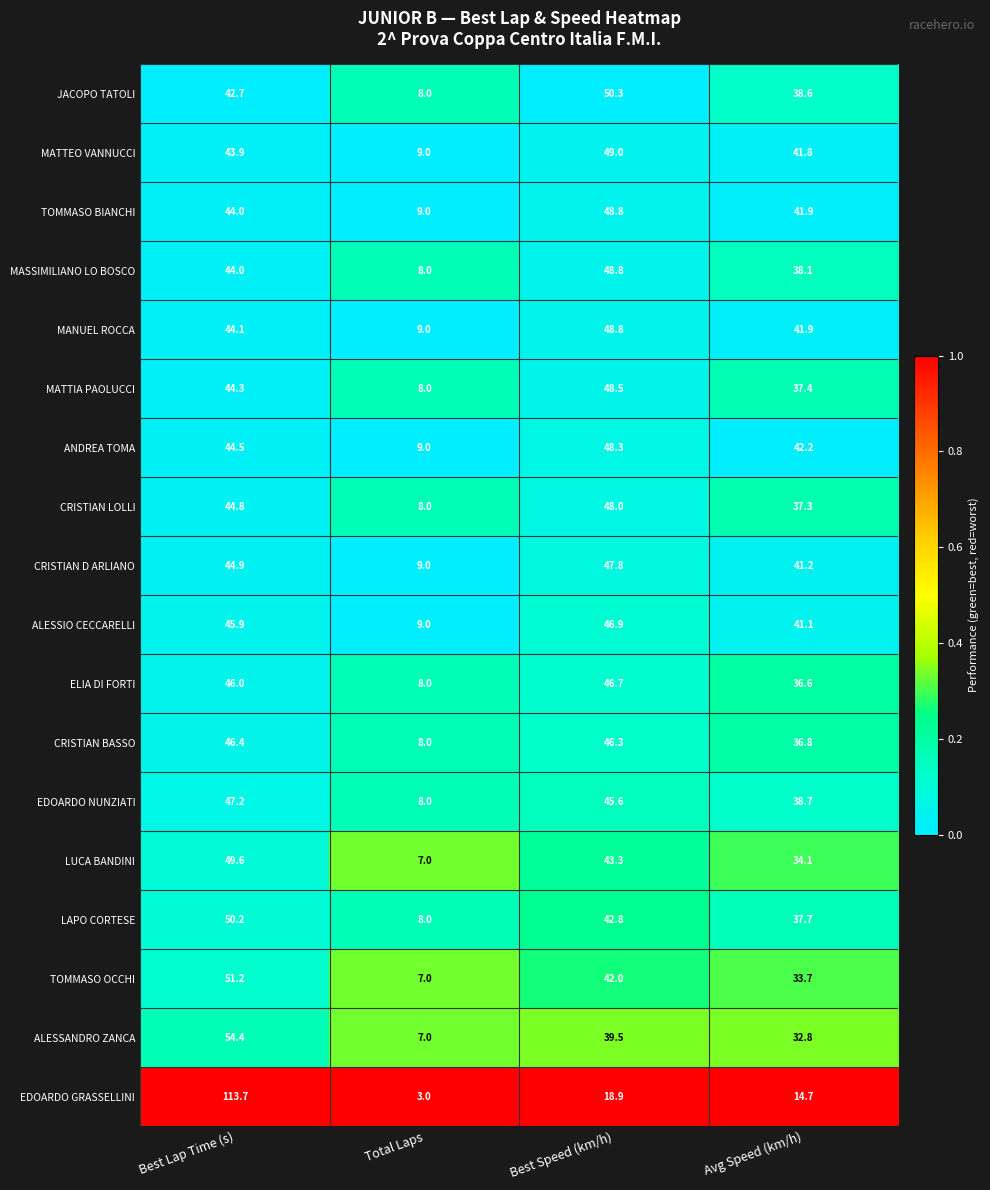

At which label is TOMMASO OCCHI closest to 29?

Avg Speed (km/h)